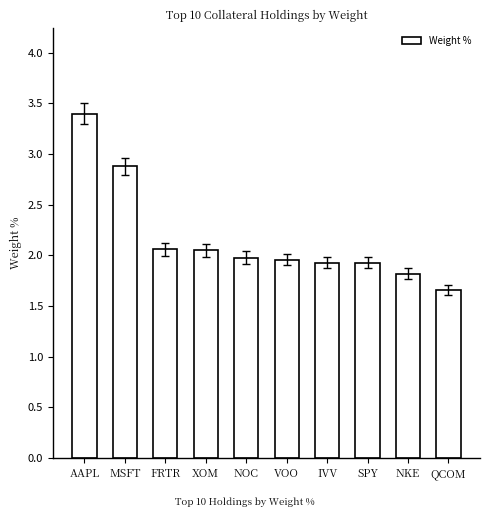

What is the ratio of the value at XOM to the value at NOC?

1.0